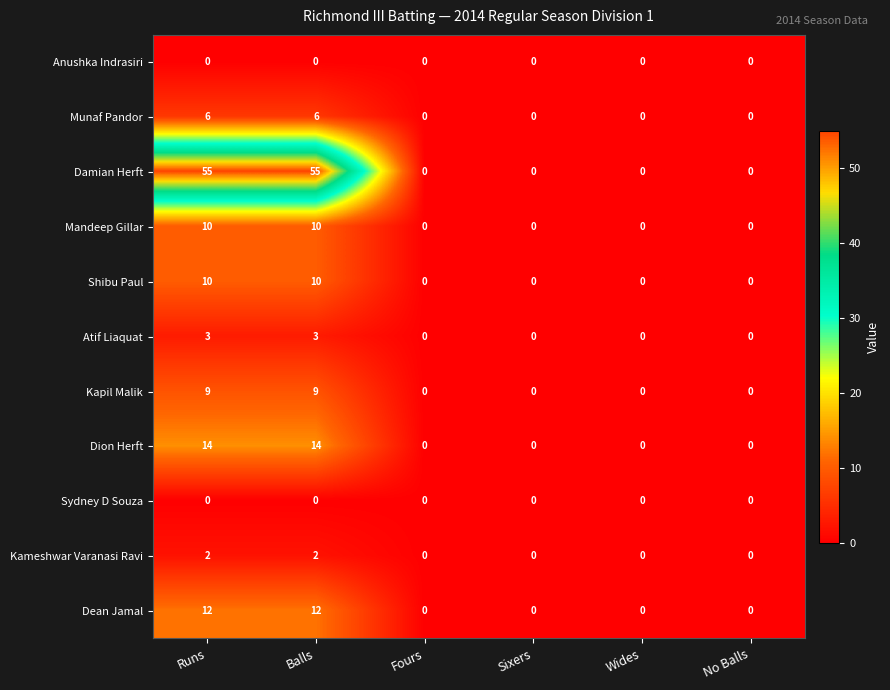

Which series has the largest total across all categories?

Damian Herft